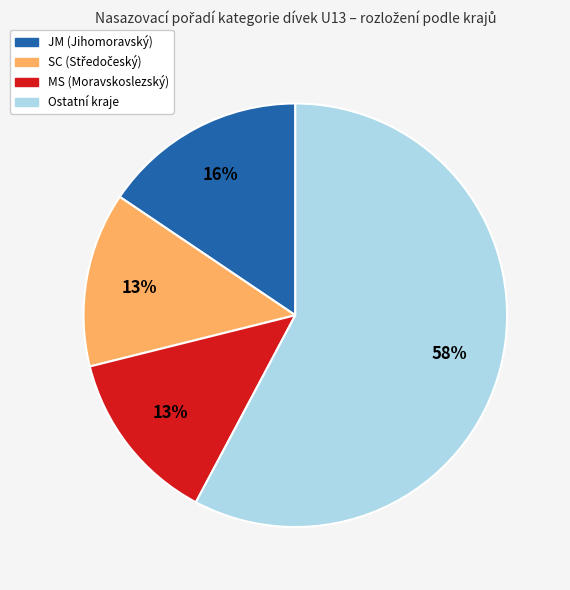

Between Ostatní kraje and MS (Moravskoslezský), which is larger?

Ostatní kraje